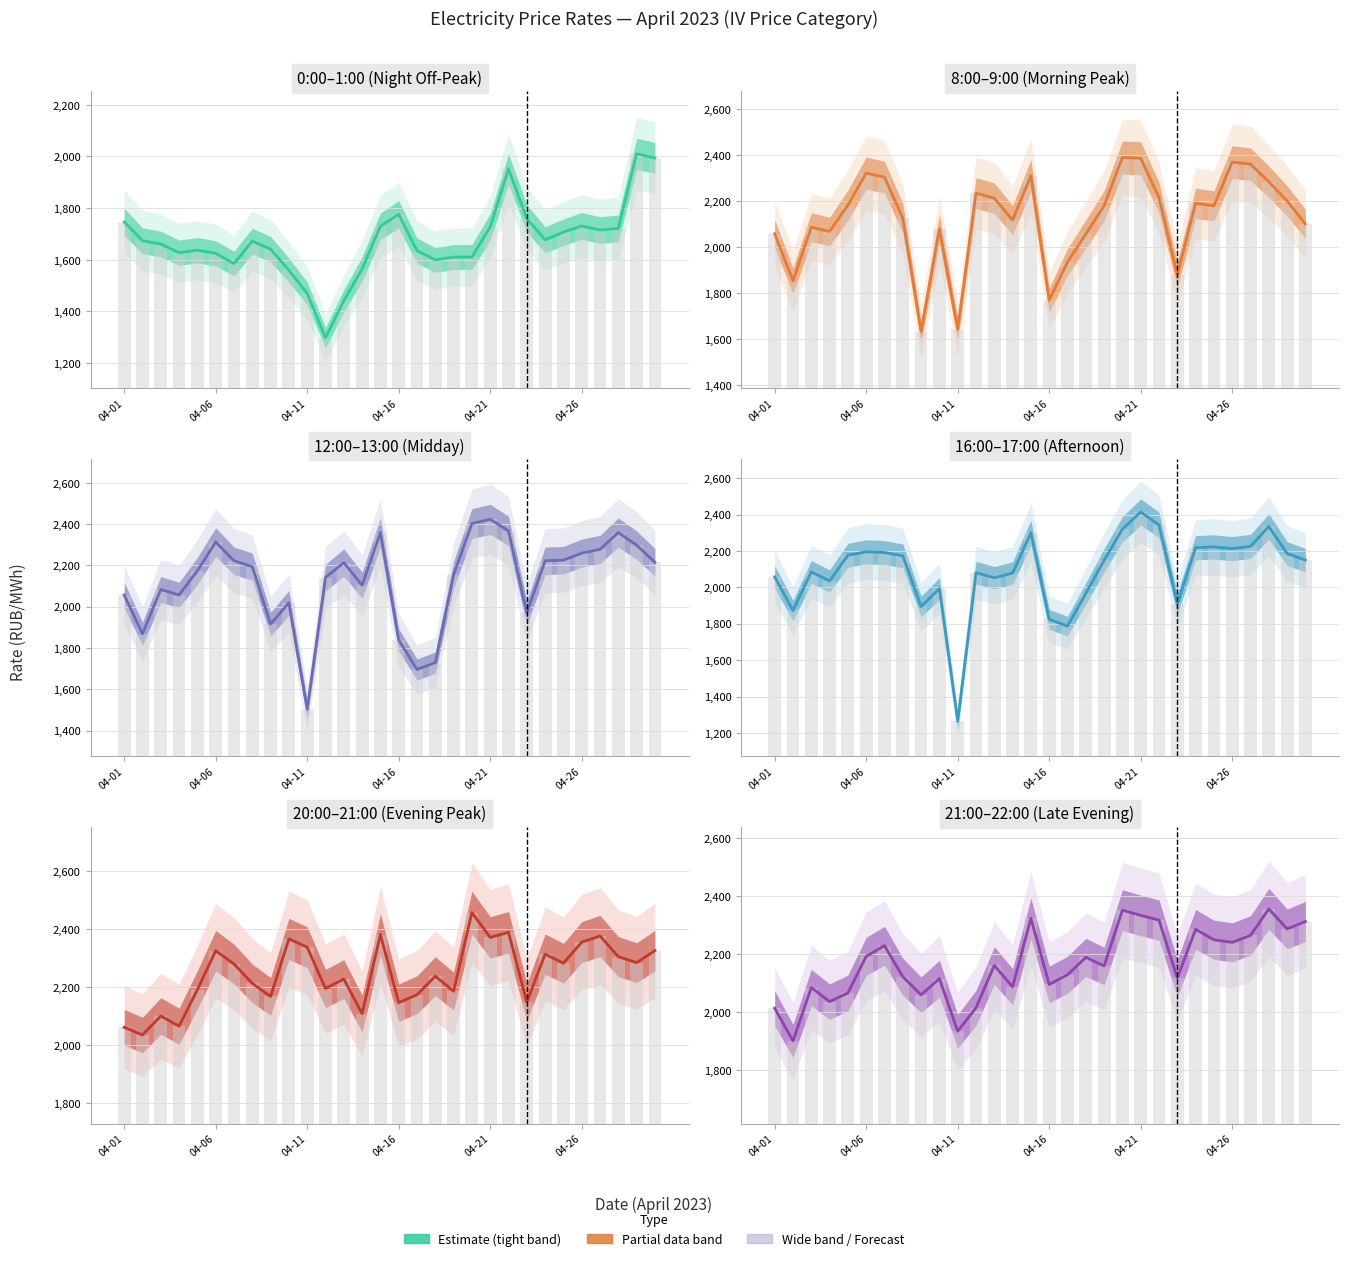

What is the average value of the 20:00-21:00 series?

2247.6